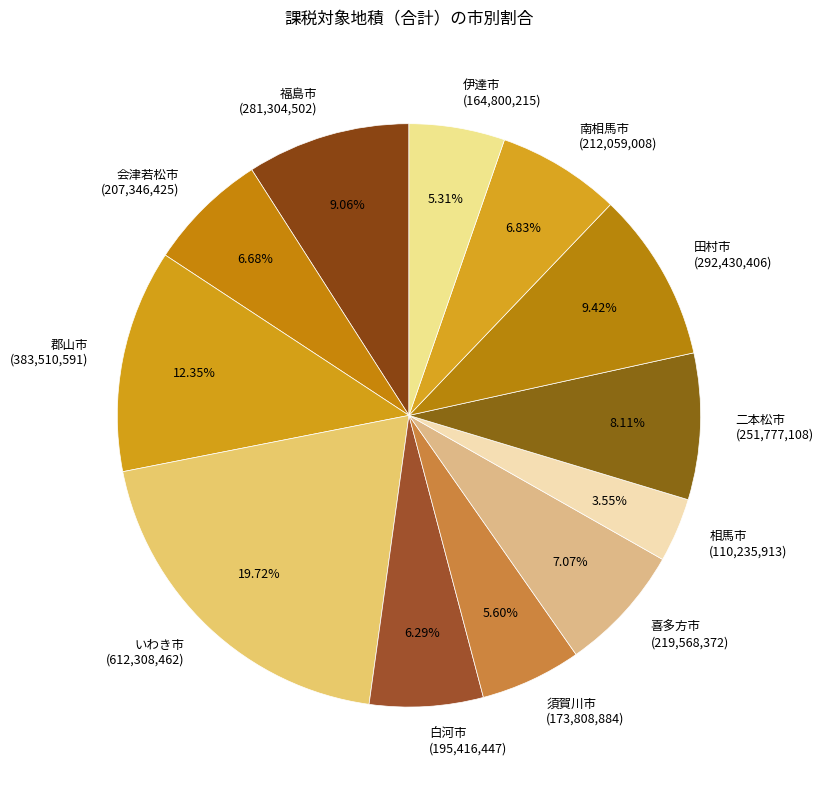

Combined, do 伊達市 and 喜多方市 account for over 50%?

No